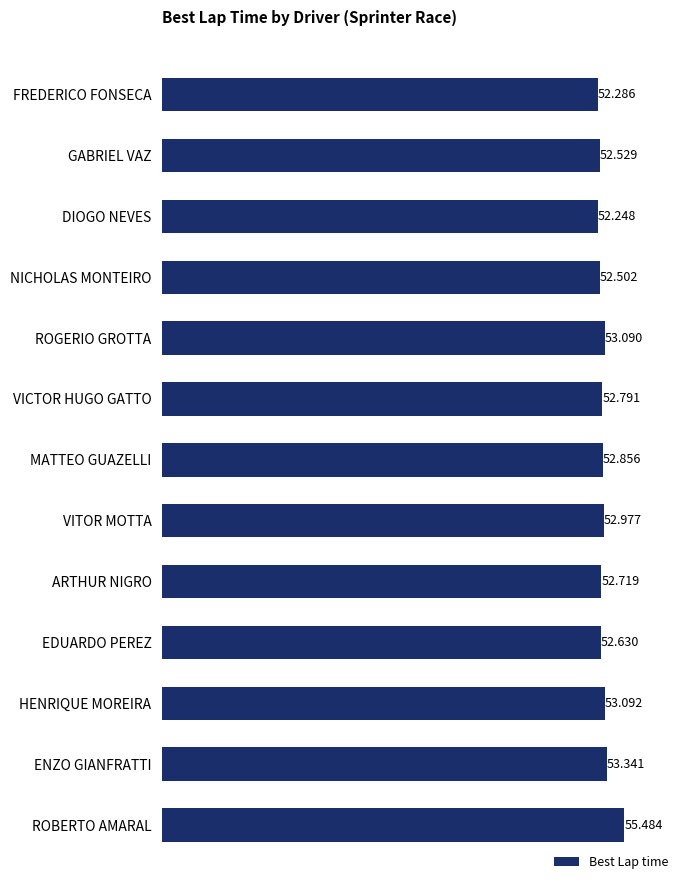

Does the chart contain any negative values?

No